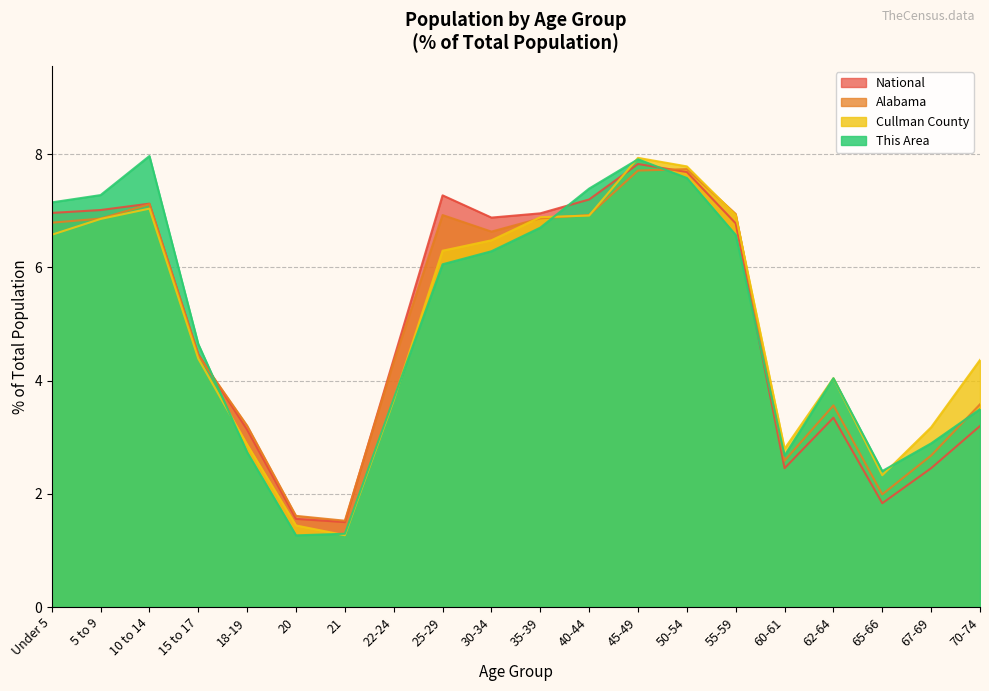

Is the value of Cullman County at 30-34 greater than the value of National at 25-29?

No